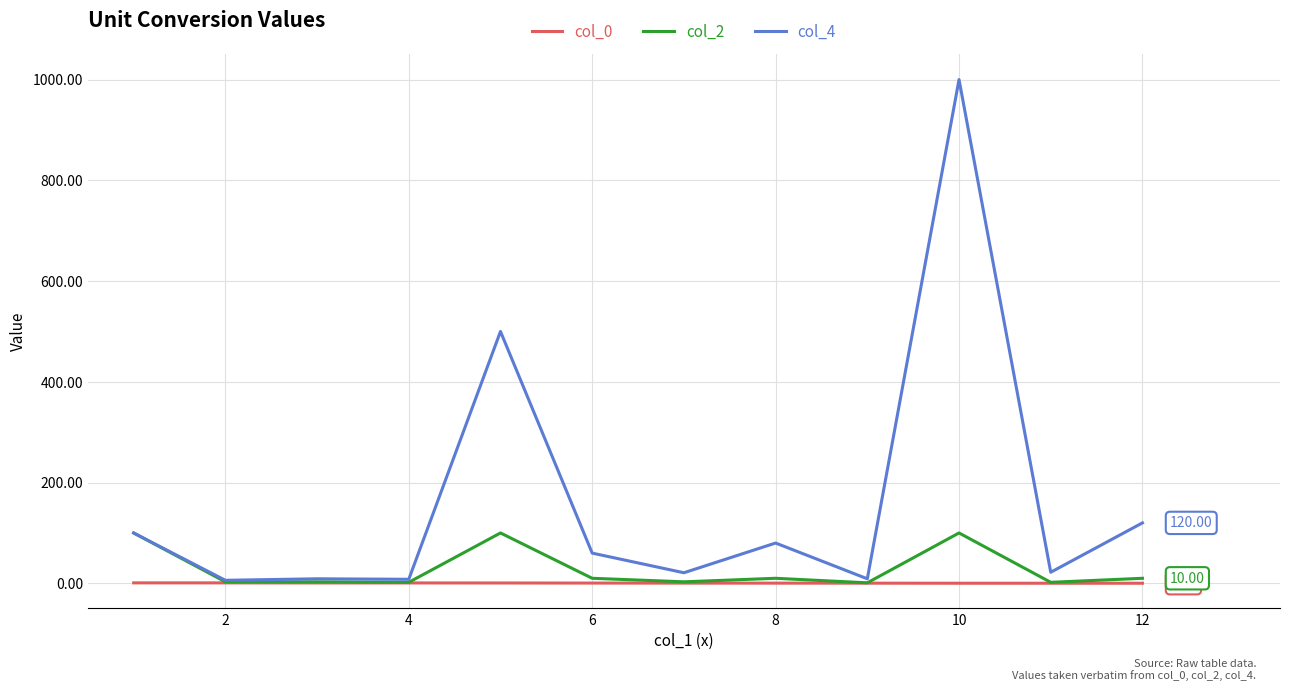

What is the smallest value displayed?

0.2